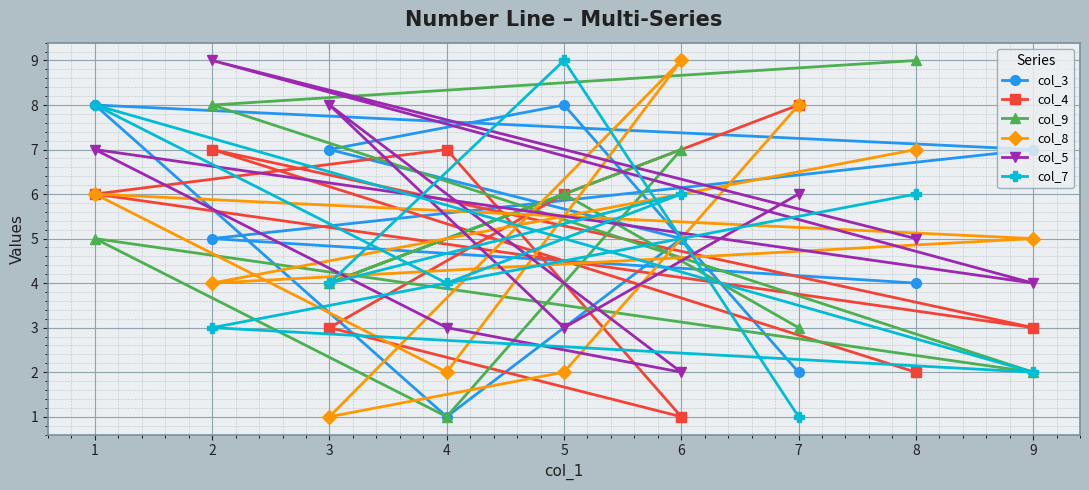

What are all the series names shown in the legend?

col_3, col_4, col_9, col_8, col_5, col_7